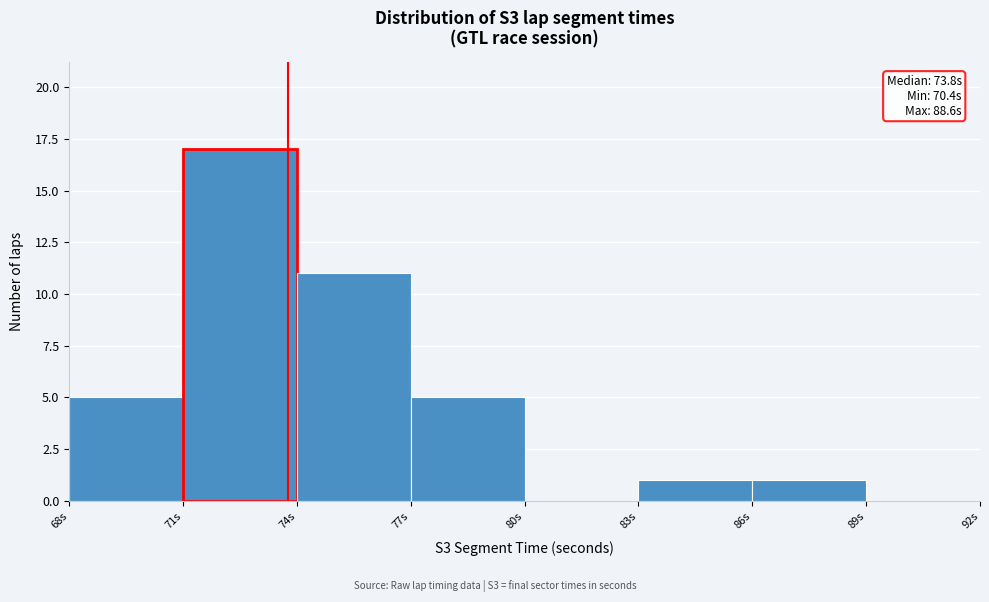

Which range on the x-axis has the tallest bar?

71 to 74